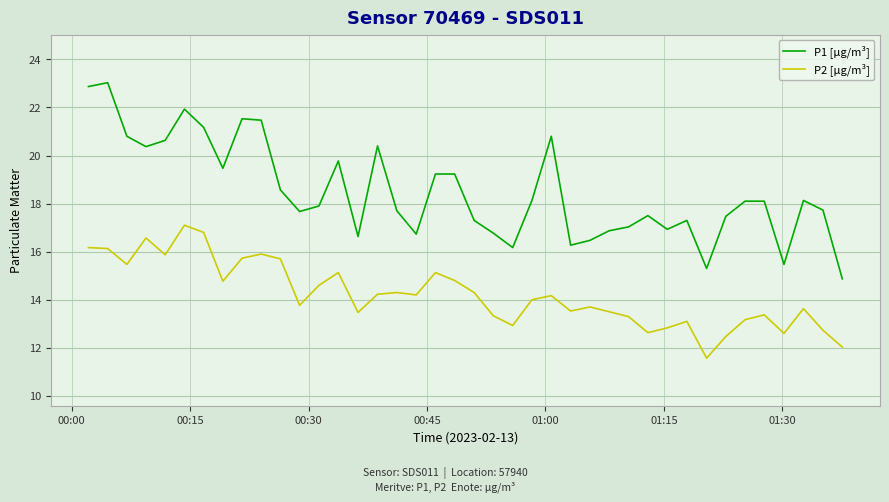

Which series has the largest range (max minus min)?

P1 [µg/m³]